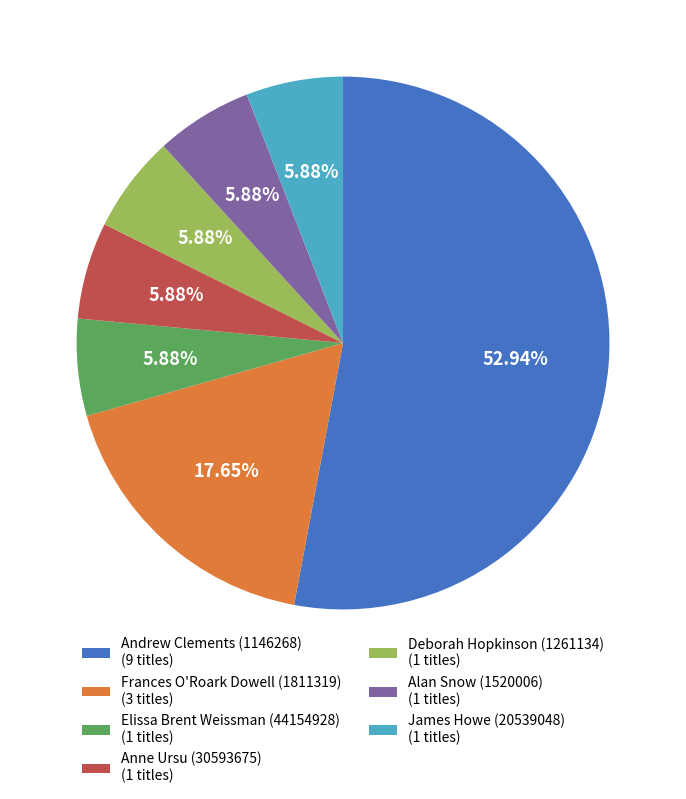

To the nearest percent, what is the combined percentage of James Howe (20539048) and Elissa Brent Weissman (44154928)?

12%